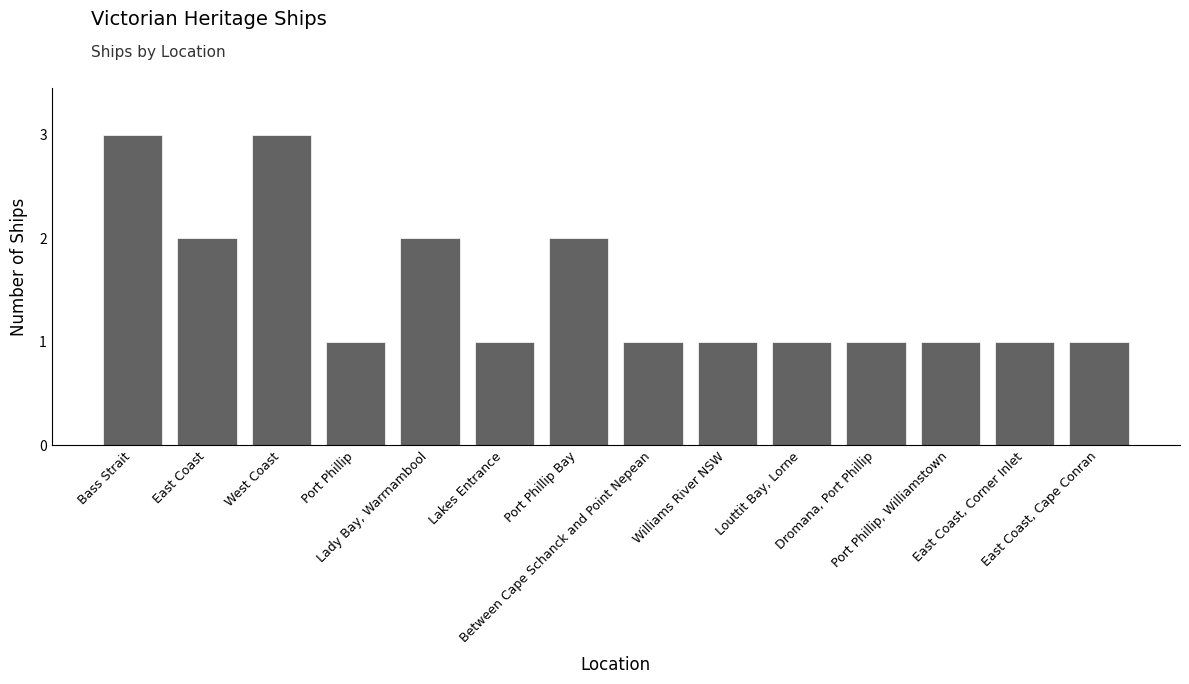

The chart shows a value of 2 at Port Phillip. True or false?

False